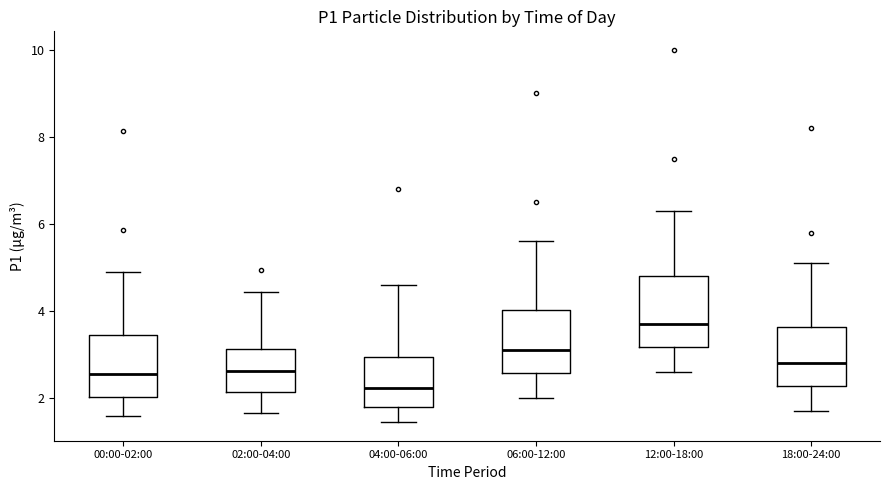

Where does the upper whisker of the box for 06:00-12:00 end on the y-axis? The values are not printed on the chart, so give them approximately, as read against the axis.

5.6